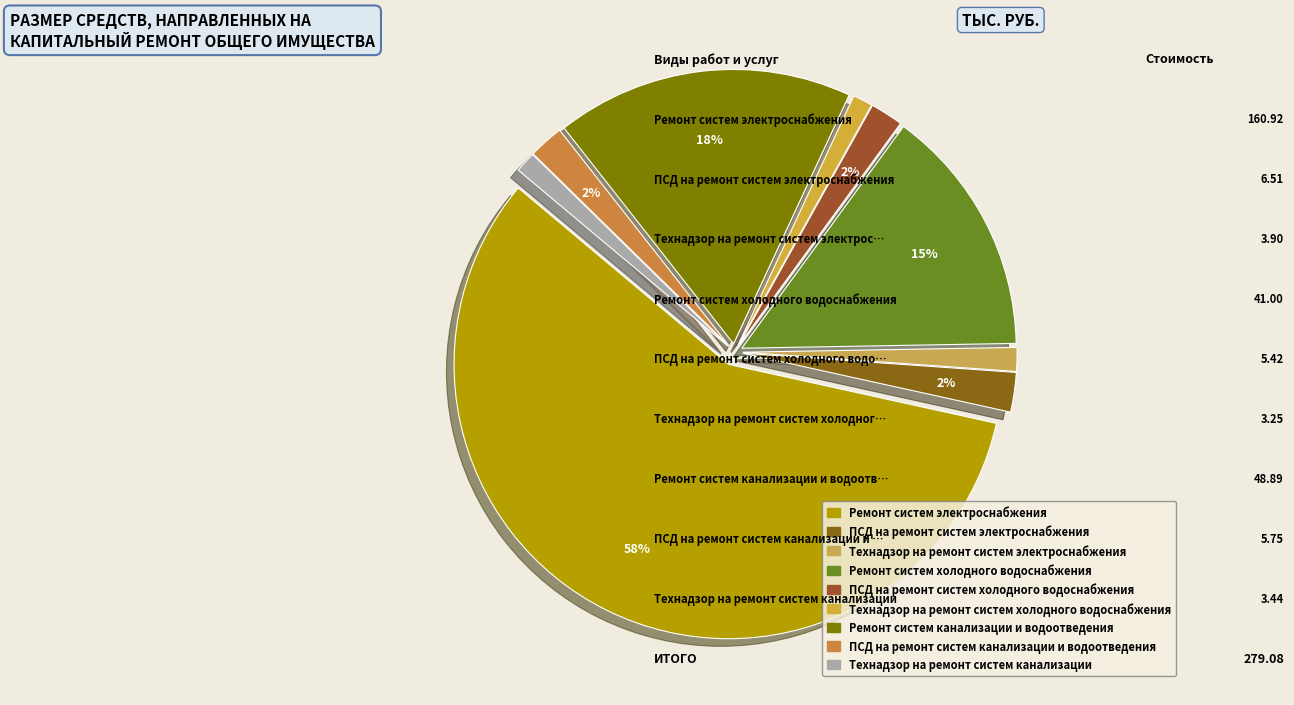

Is it true that Технадзор на ремонт систем канализации is 1% of the pie?

True